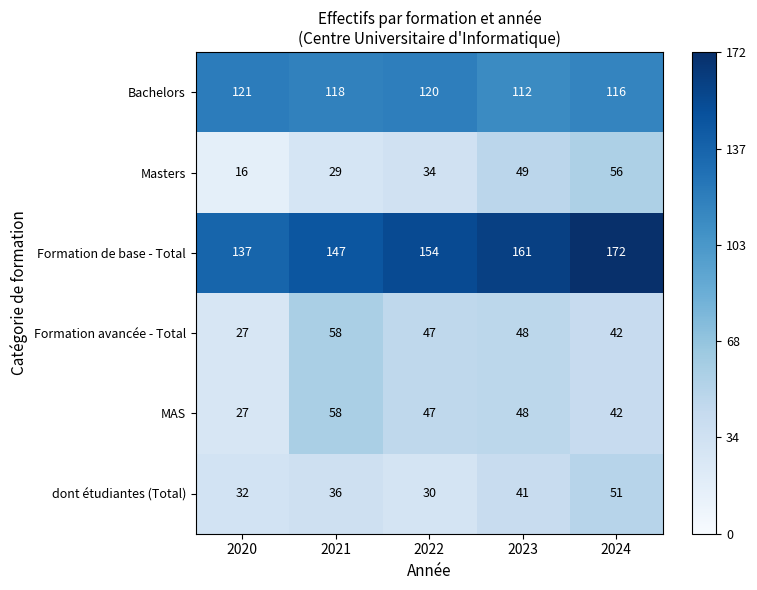

Which label corresponds to the smallest value in the chart?

2020